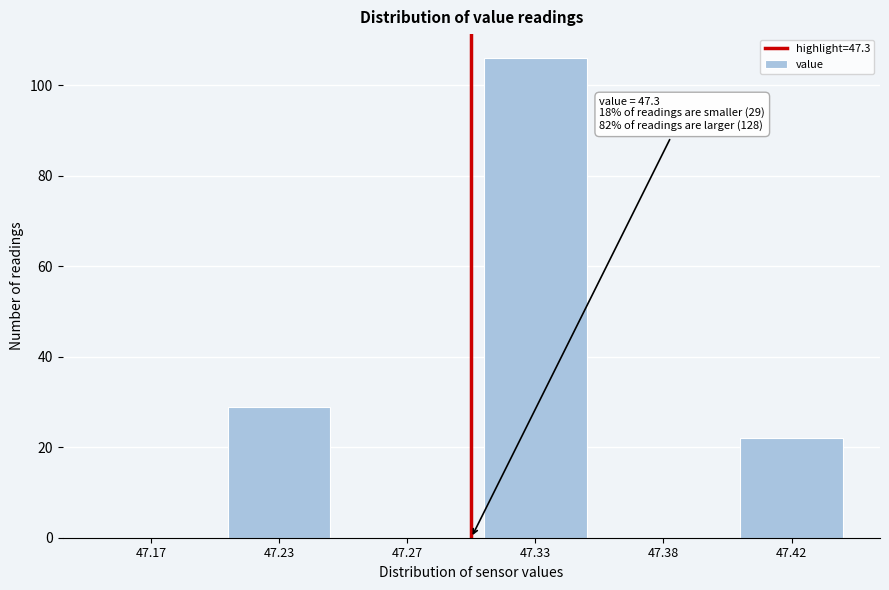

Reading left to right, what are all the values shown in this chart?

47.17=0	47.23=29	47.27=0	47.33=106	47.38=0	47.42=22